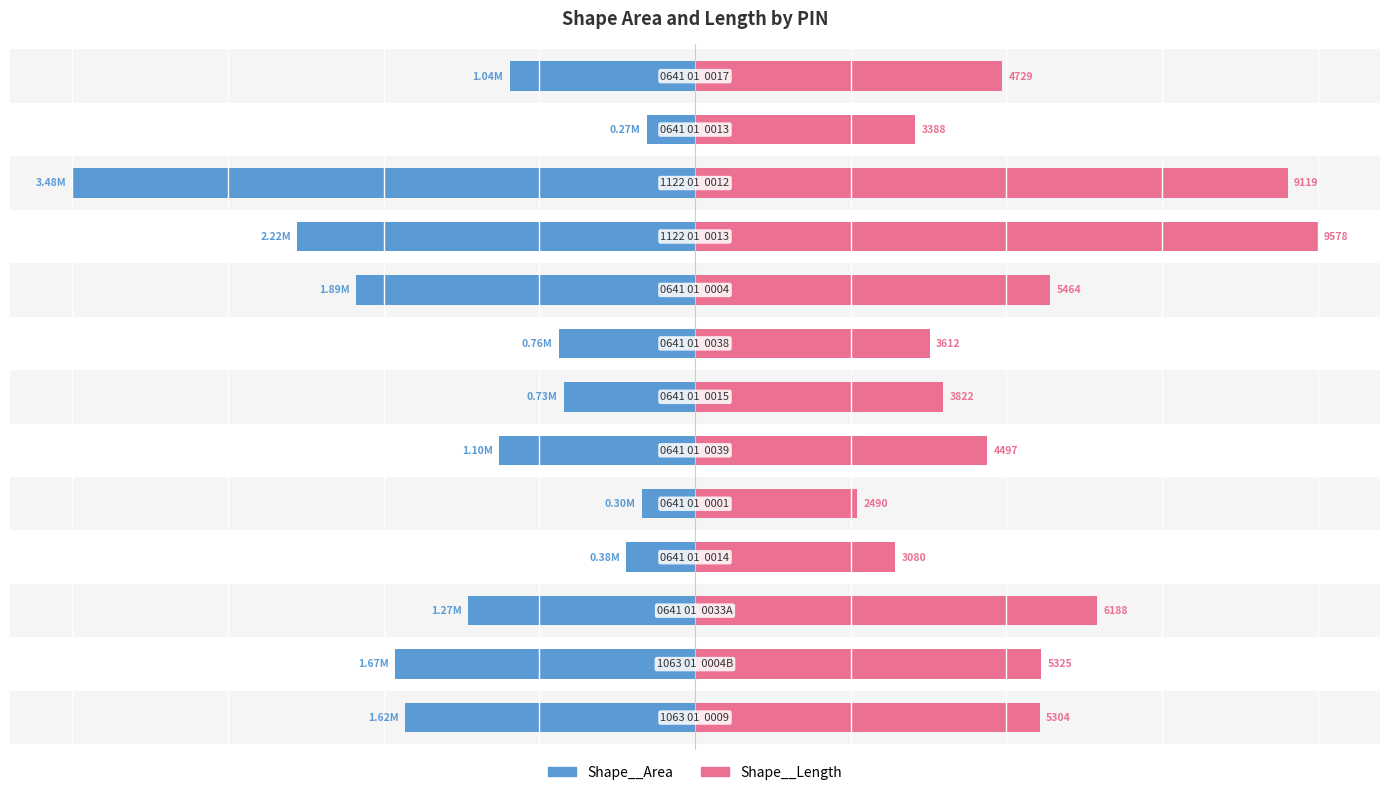

At 0, list the series in order from smallest to largest.

Shape__Area, Shape__Length